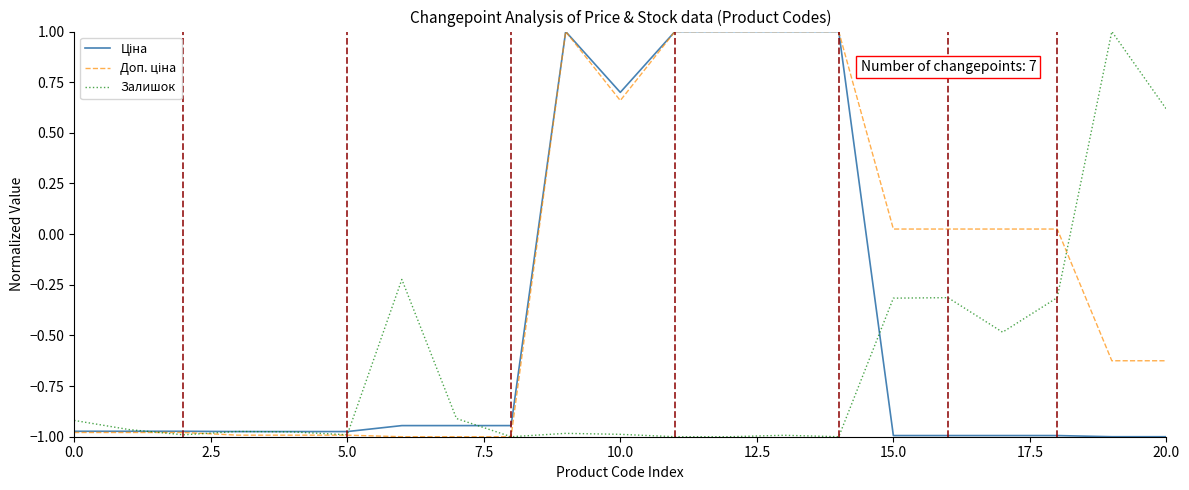

What is the greatest value displayed?

1.0